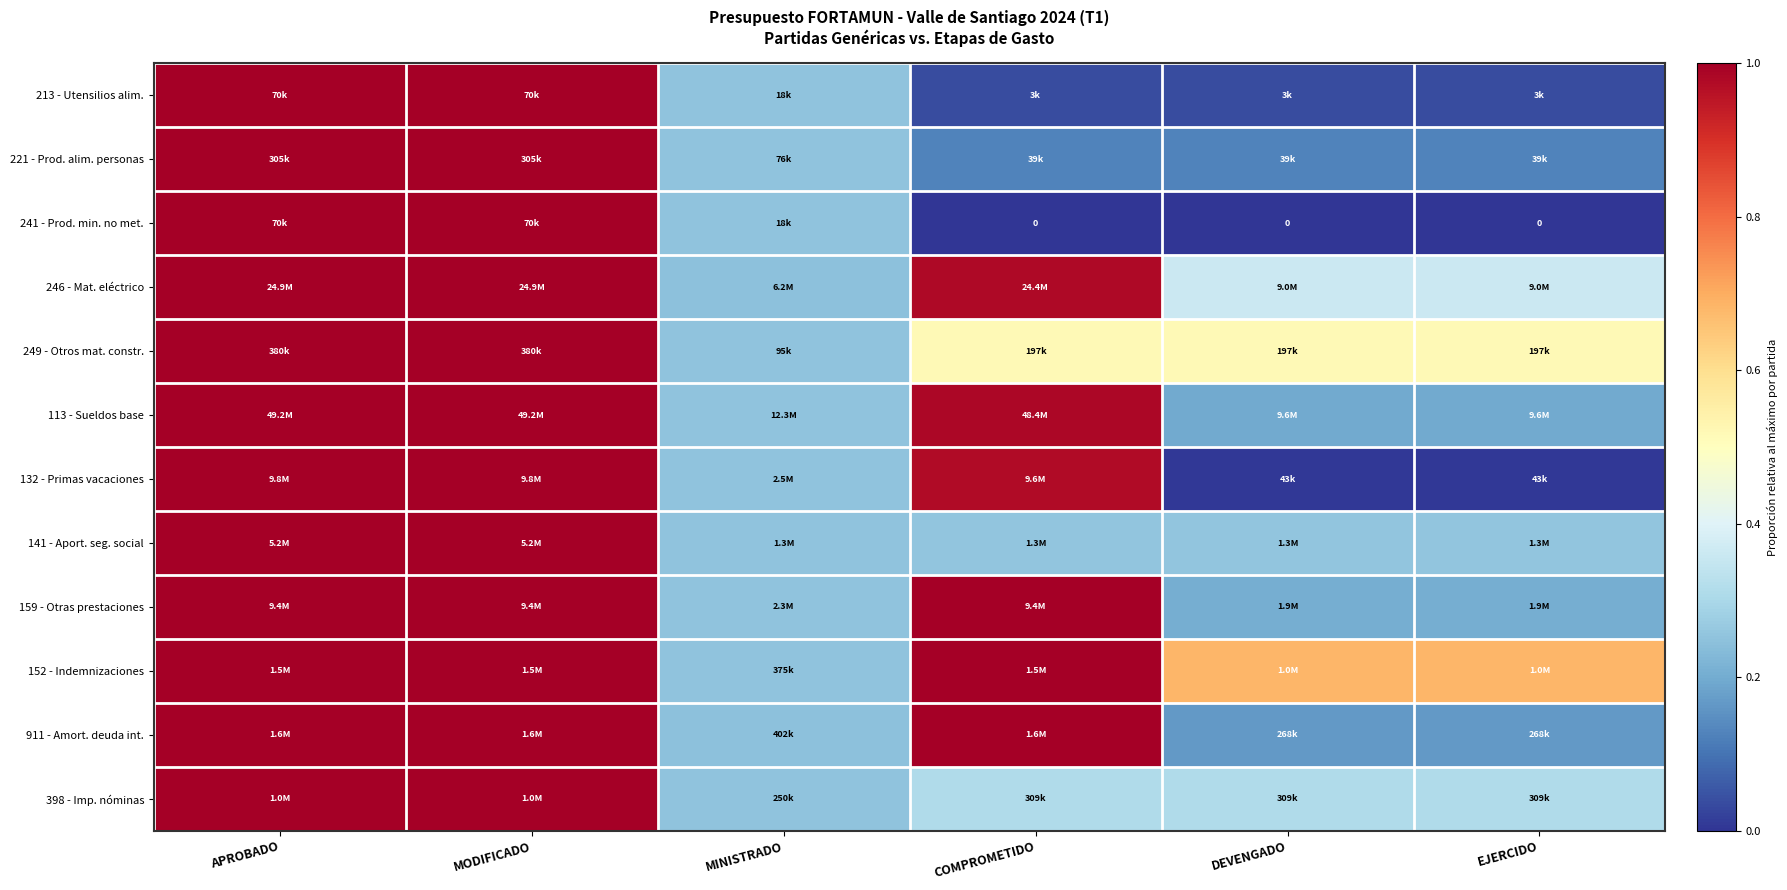

What is the highest value of the 911 - Amort. deuda int. series?

1.0